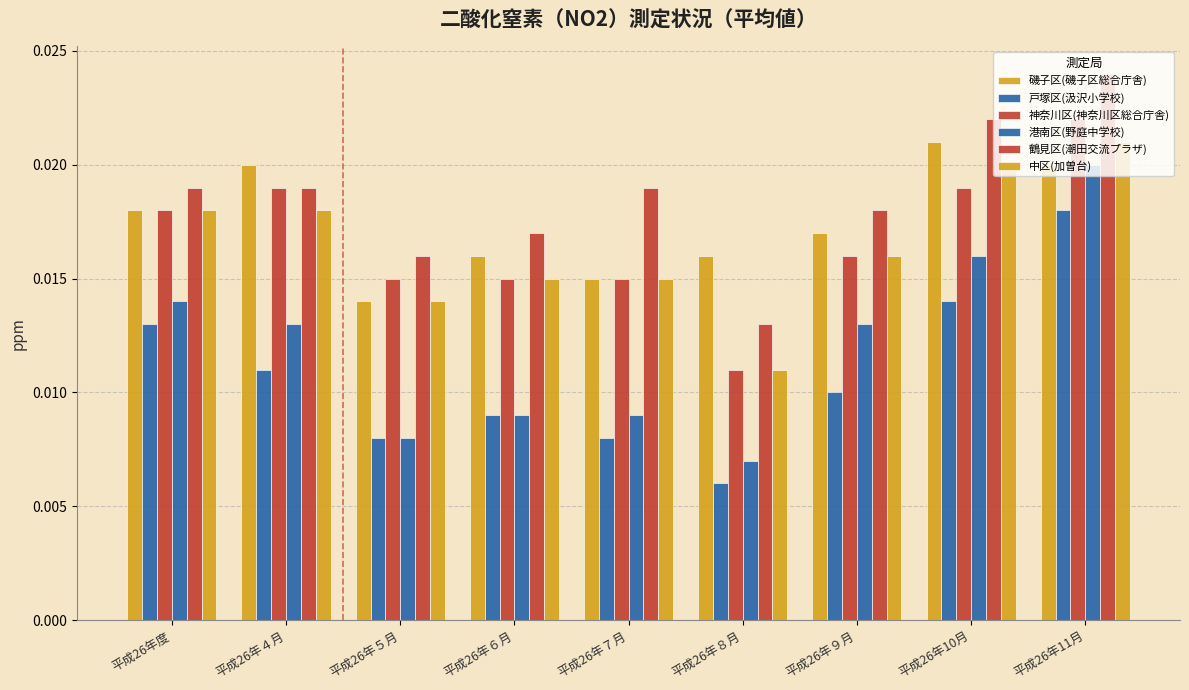

Which series changed the most between 平成26年４月 and 平成26年５月?

磯子区(磯子区総合庁舎)